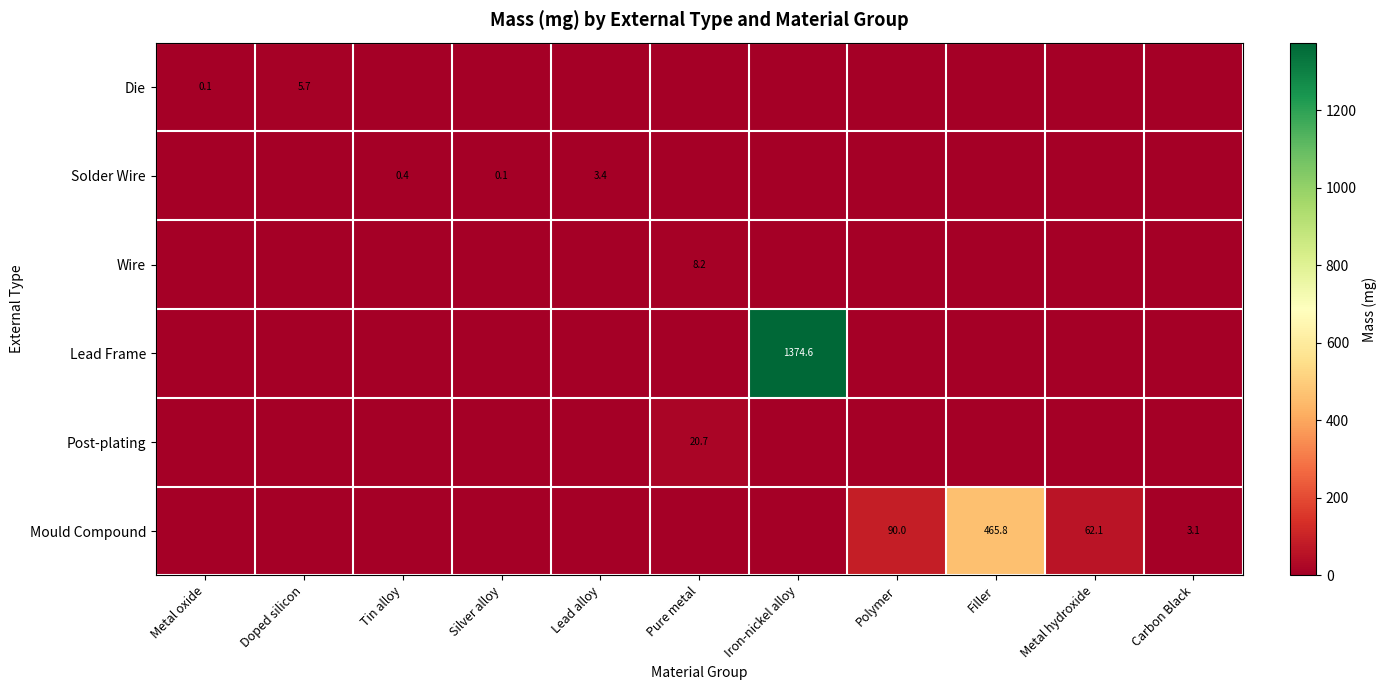

The value of Solder Wire at Lead alloy is 5.9. True or false?

False